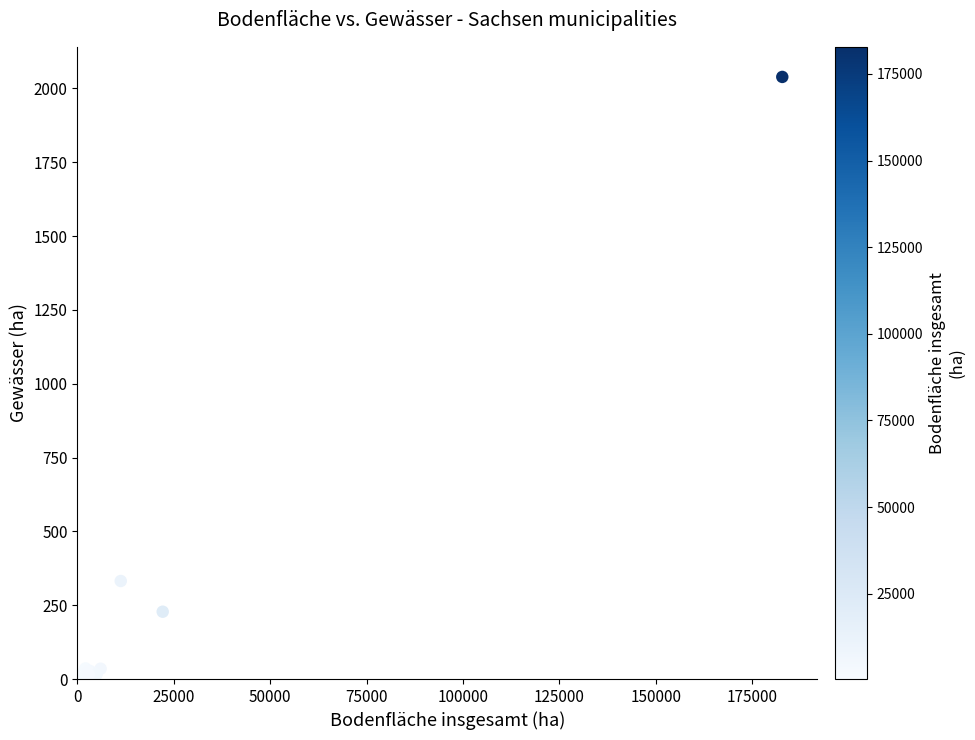

What Y value in the scatter plot is closest to 1020?

332